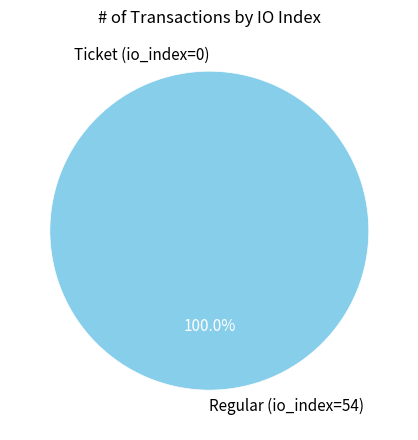

To the nearest percent, what is the difference between the largest and smallest slice percentages?

100%